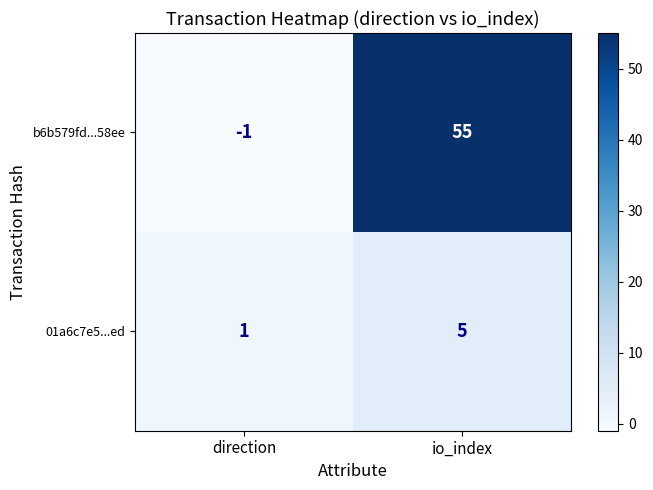

Between direction and io_index, which series saw the biggest shift?

b6b579fd...58ee